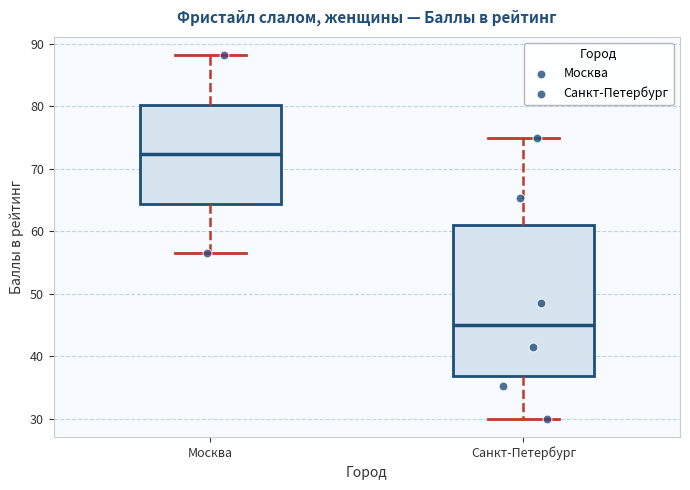

Reading left to right, transcribe this box plot: for each box, give where its median line is, the range the box spans, and where its two whiskers end, as read against the y-axis. The values are not printed on the chart, so give them approximately, as read against the axis.

Москва: median 72, box 64 to 80, whiskers 56 to 88
Санкт-Петербург: median 45, box 37 to 61, whiskers 30 to 75